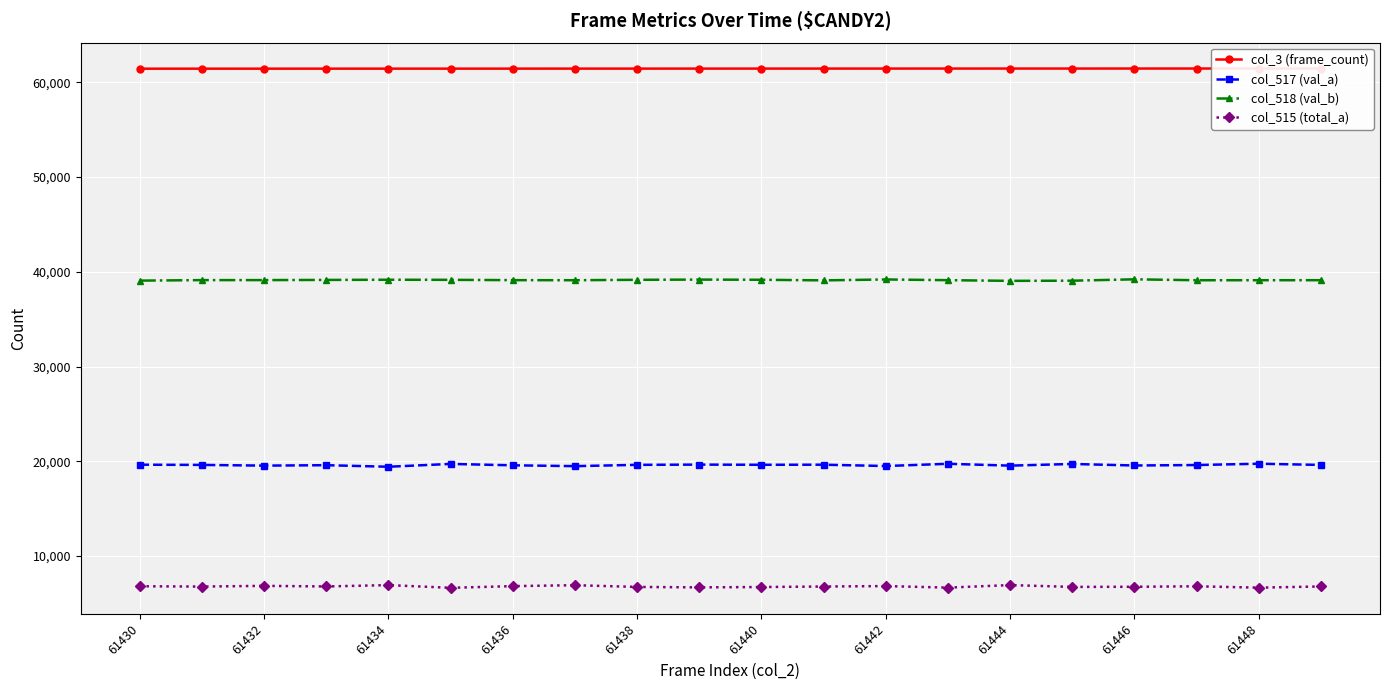

The value of col_517 (val_a) at 61432 is 19549. True or false?

True